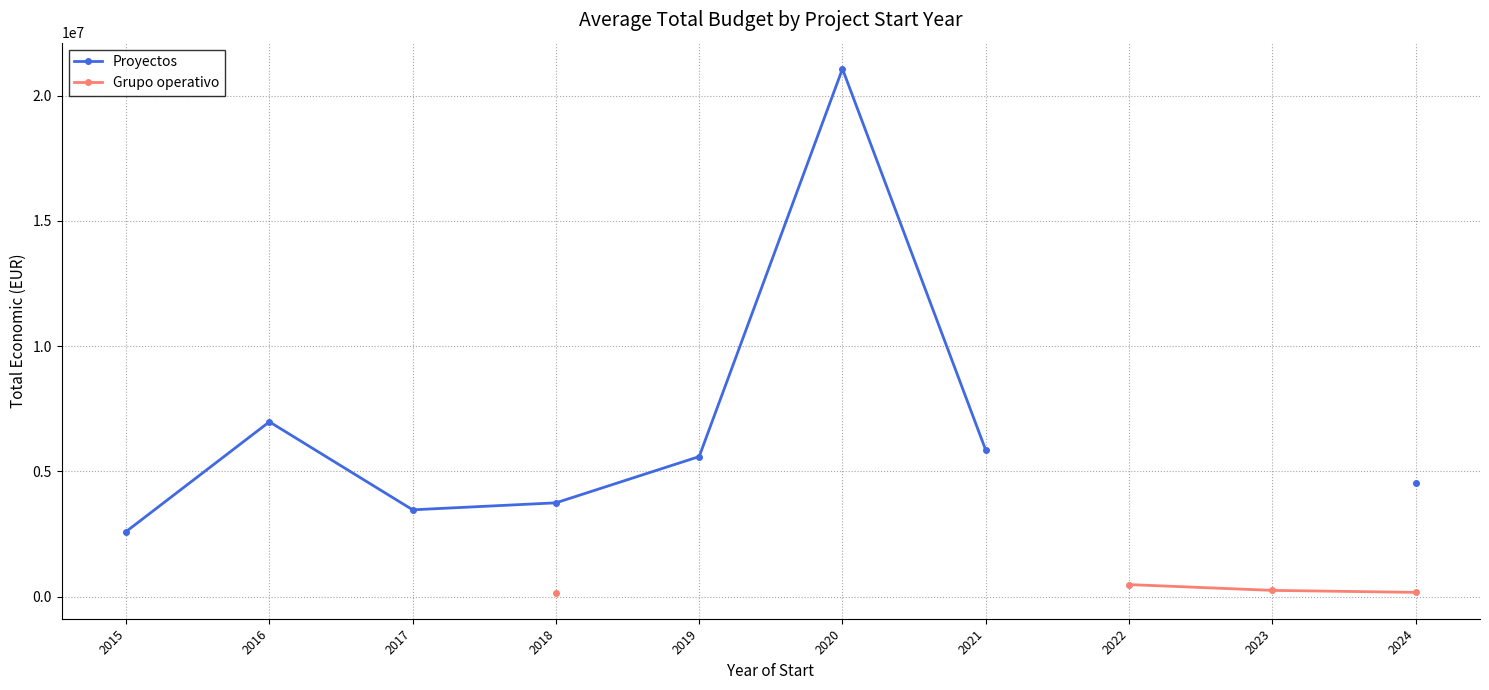

True or false: Proyectos and Grupo operativo intersect in this chart.

False